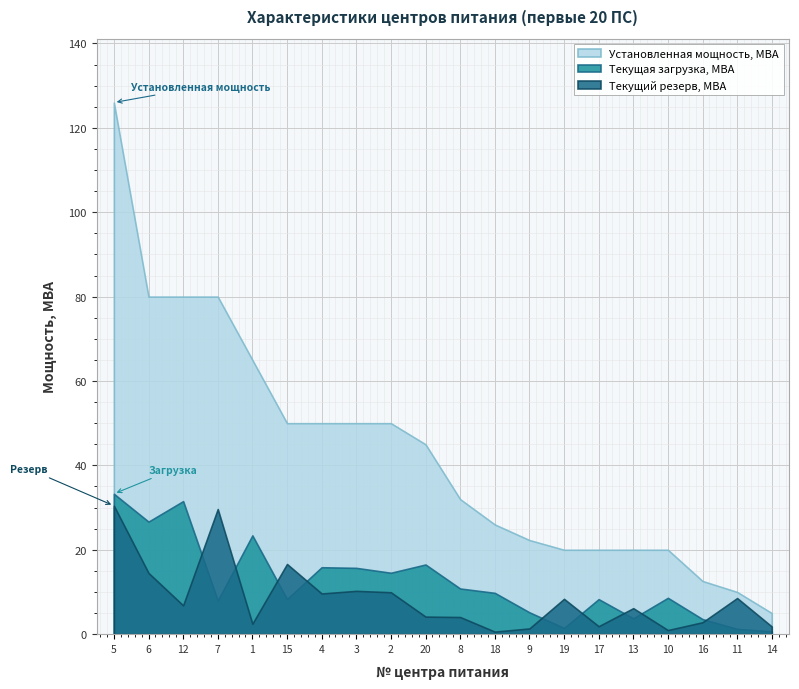

How many data points in Установленная мощность, МВА are less than 45?

10